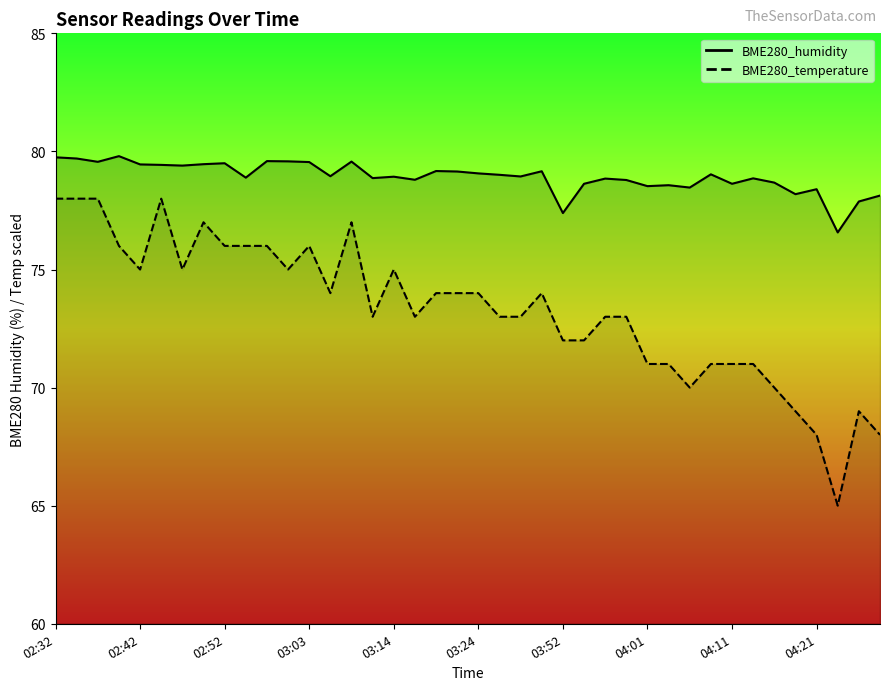

How many interior local valleys does the BME280_temperature series have?

8